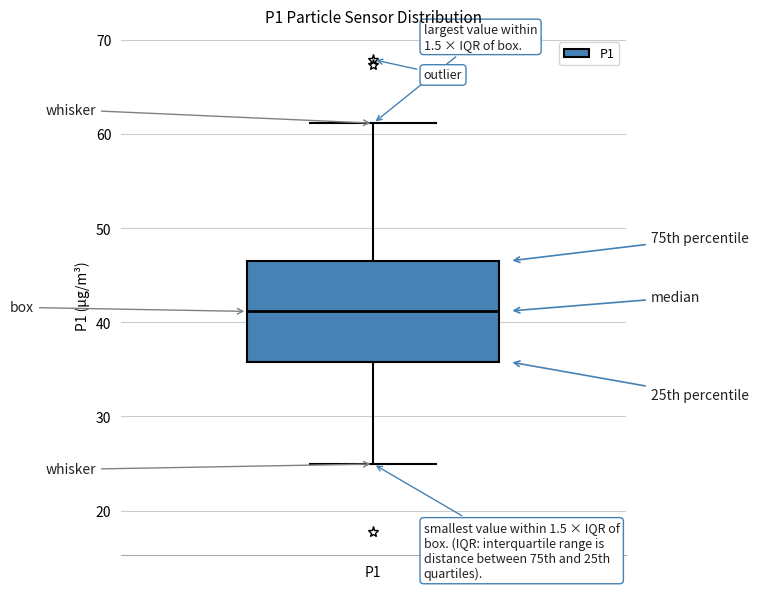

Transcribe this box plot: give where the median line is, the range the box spans, and where the two whiskers end, as read against the y-axis. The values are not printed on the chart, so give them approximately, as read against the axis.

median 41, box 36 to 47, whiskers 25 to 61